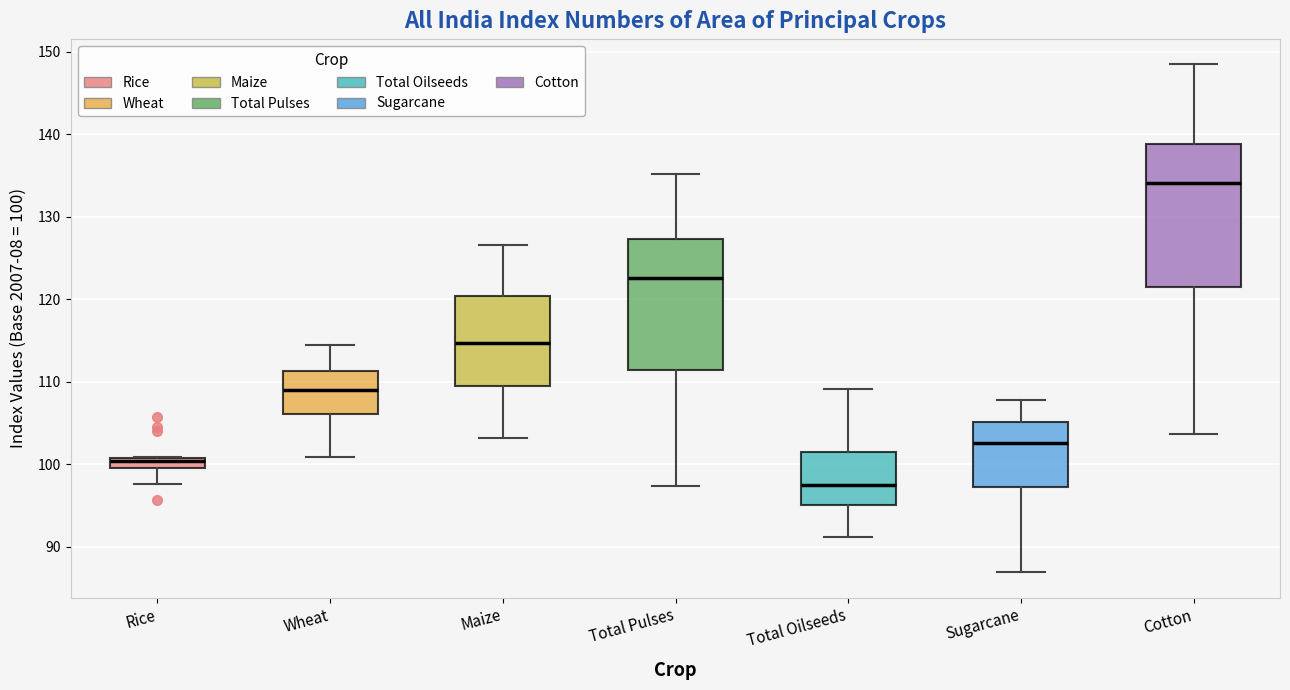

Comparing the boxes themselves (not the whiskers), which one is the tallest?

Cotton